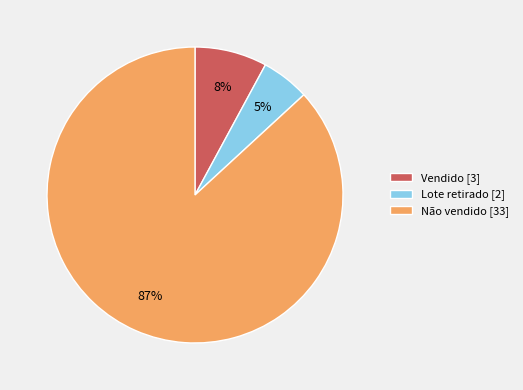

Combined, do Não vendido [33] and Vendido [3] account for over 50%?

Yes